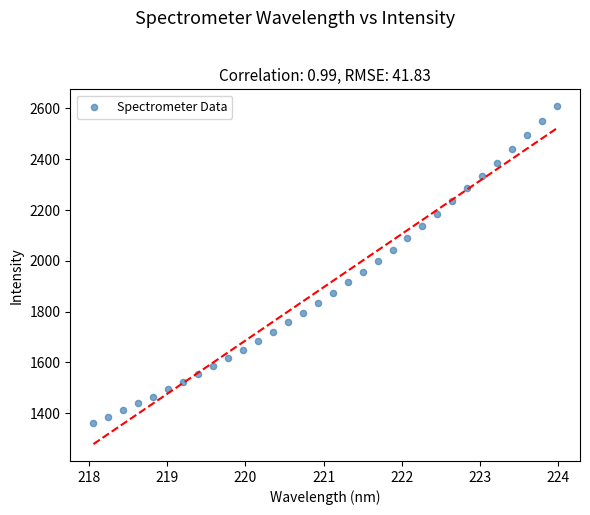

What is the range of X values (max minus min)?

5.9